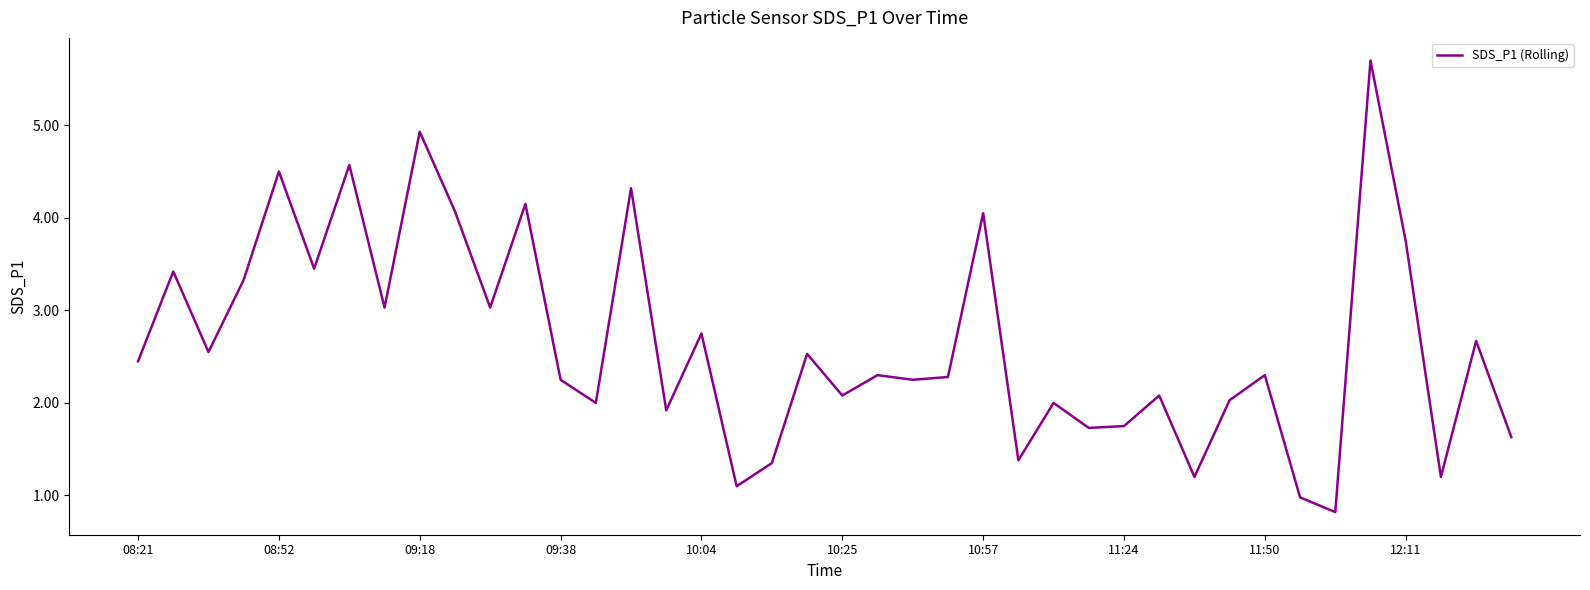

What is the greatest value displayed?

5.7